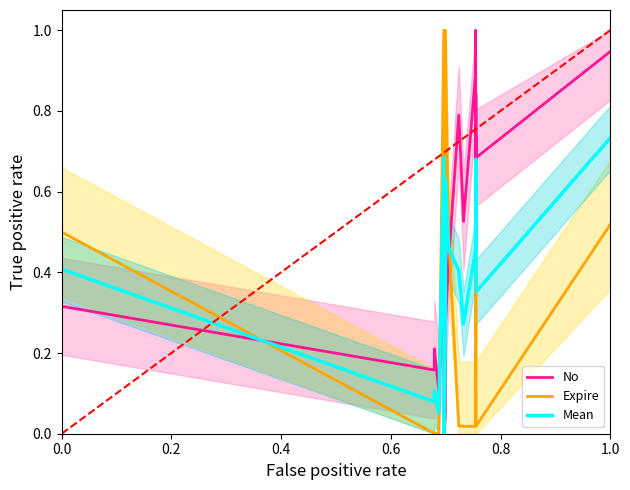

The value of No at 0.0 is 0.4. True or false?

False